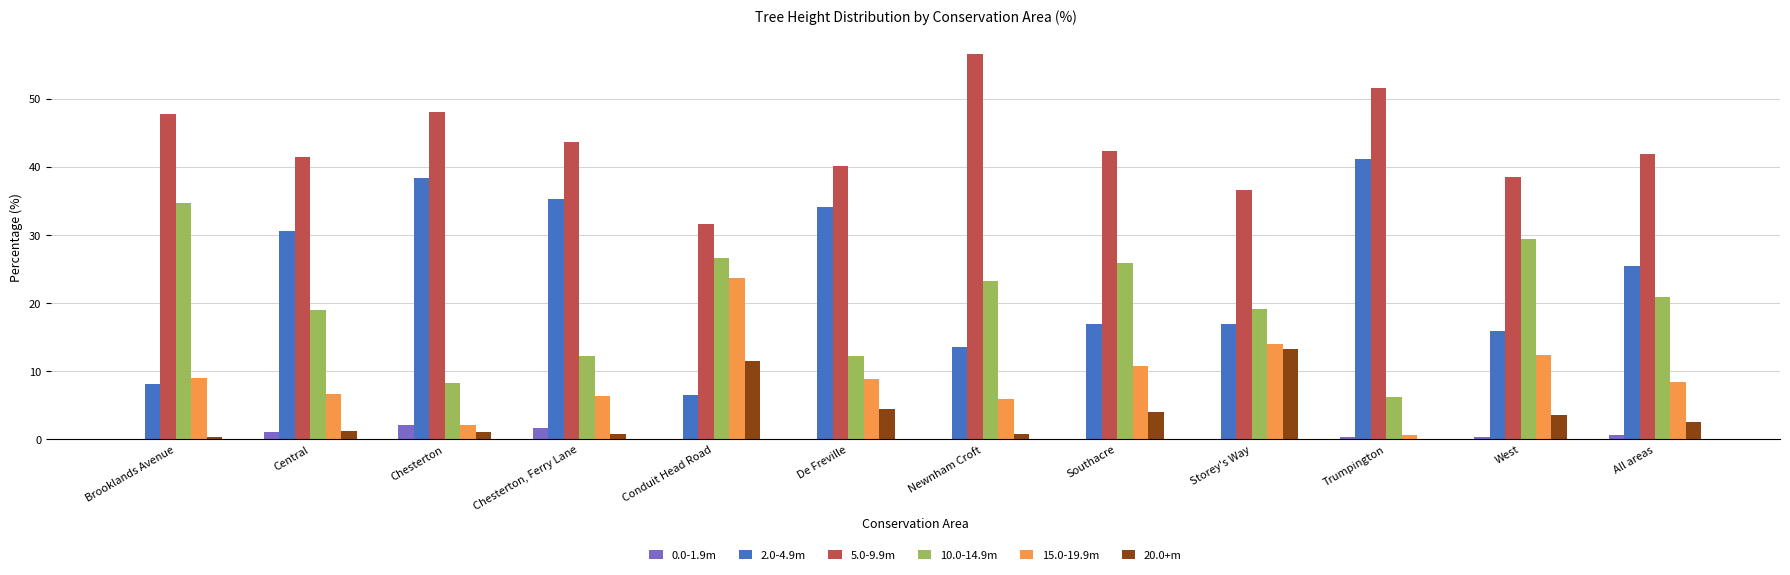

What is the sum of all 10.0-14.9m values?

237.8